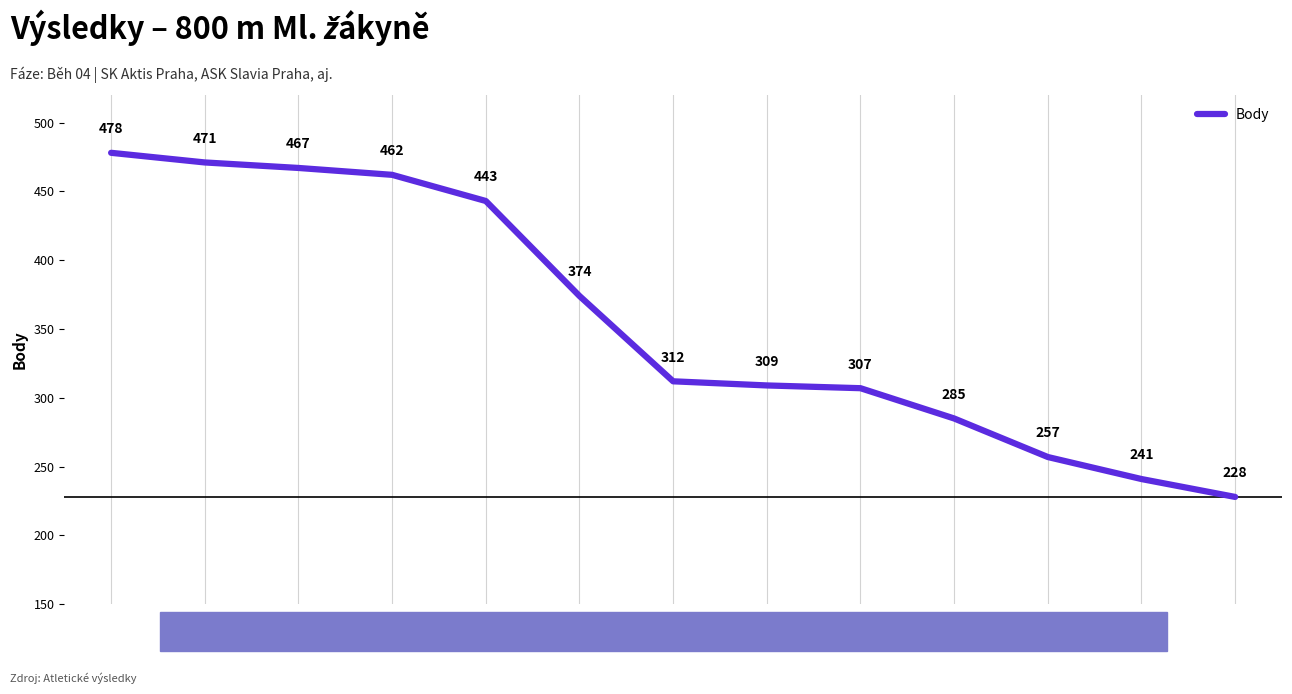

What is the average value?

356